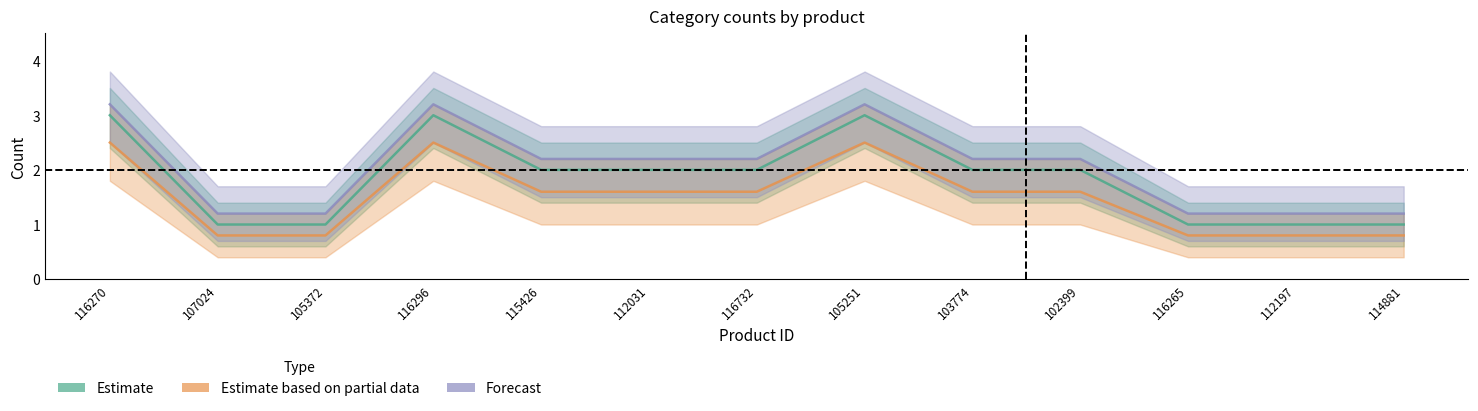

What is the difference between the second highest and minimum values in the Forecast series?

2.0